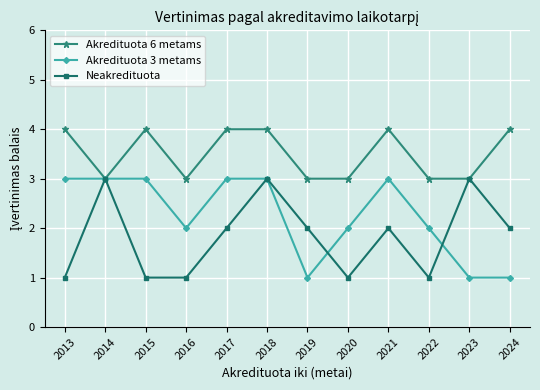

Between 2018 and 2024, which series saw the biggest shift?

Akredituota 3 metams